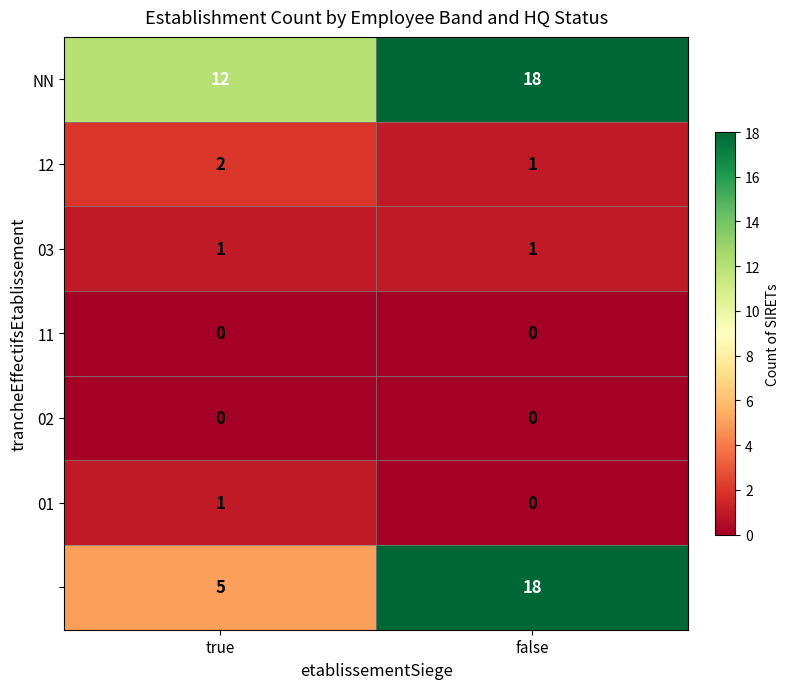

At which category does the chart reach its peak across all series?

false